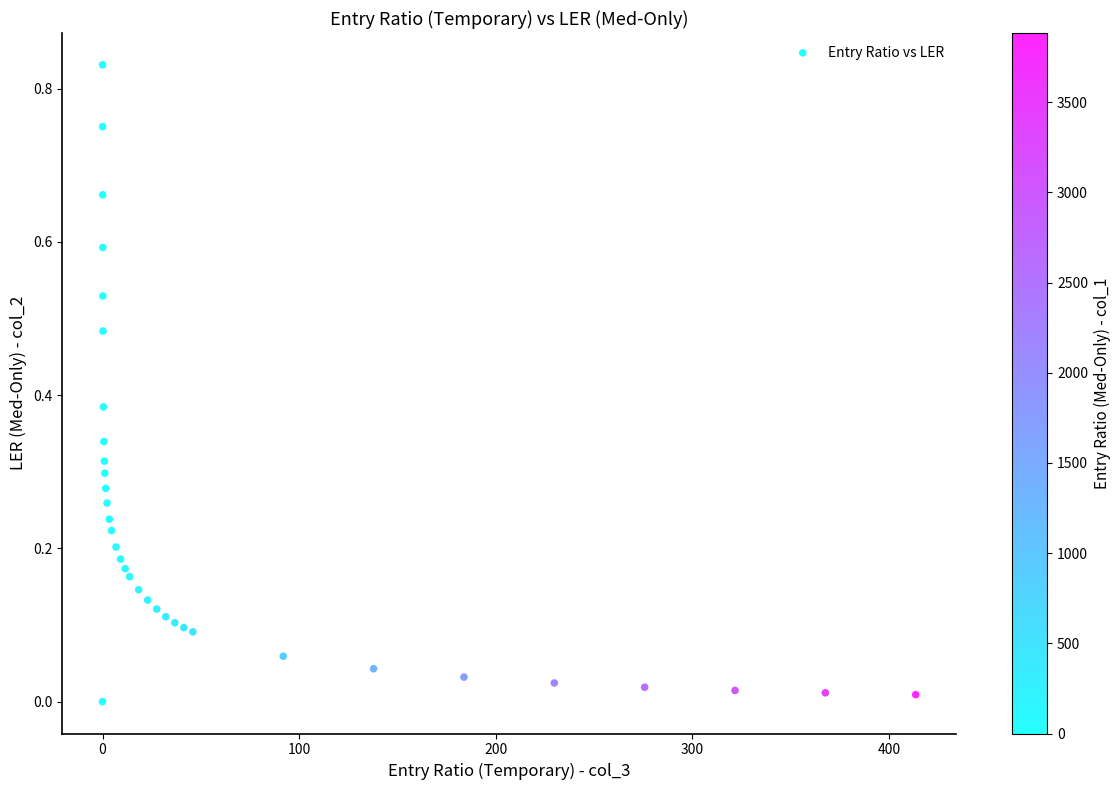

What is the range of X values (max minus min)?

413.6